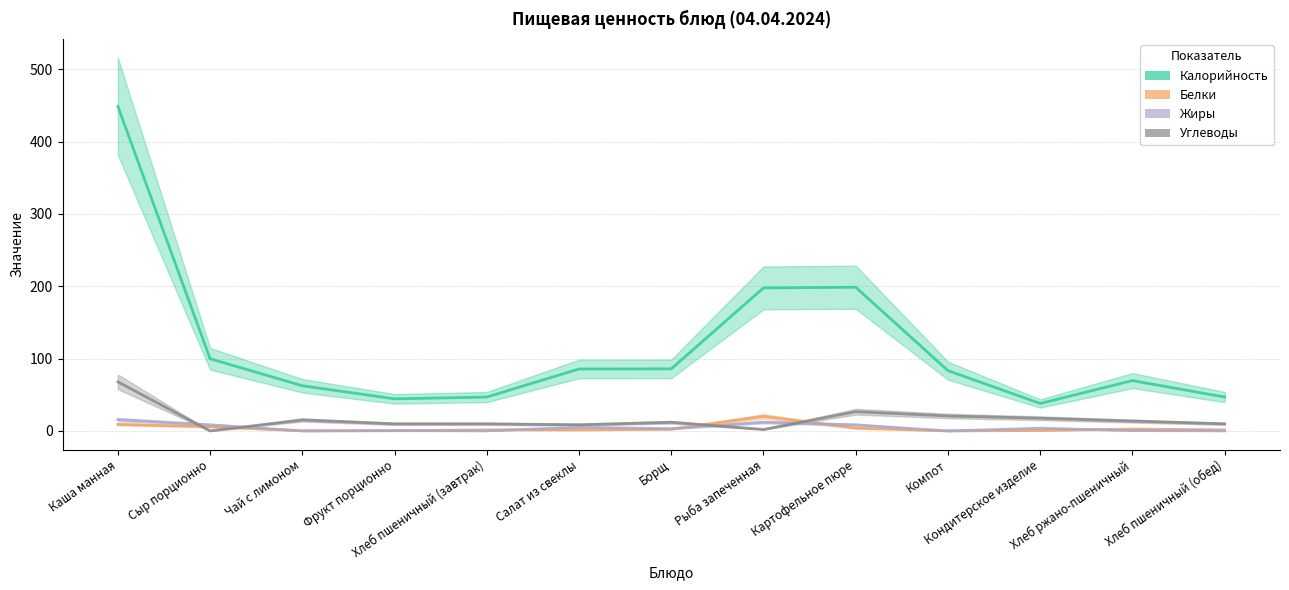

What is the difference between the highest and lowest values at Кондитерское изделие?

37.4